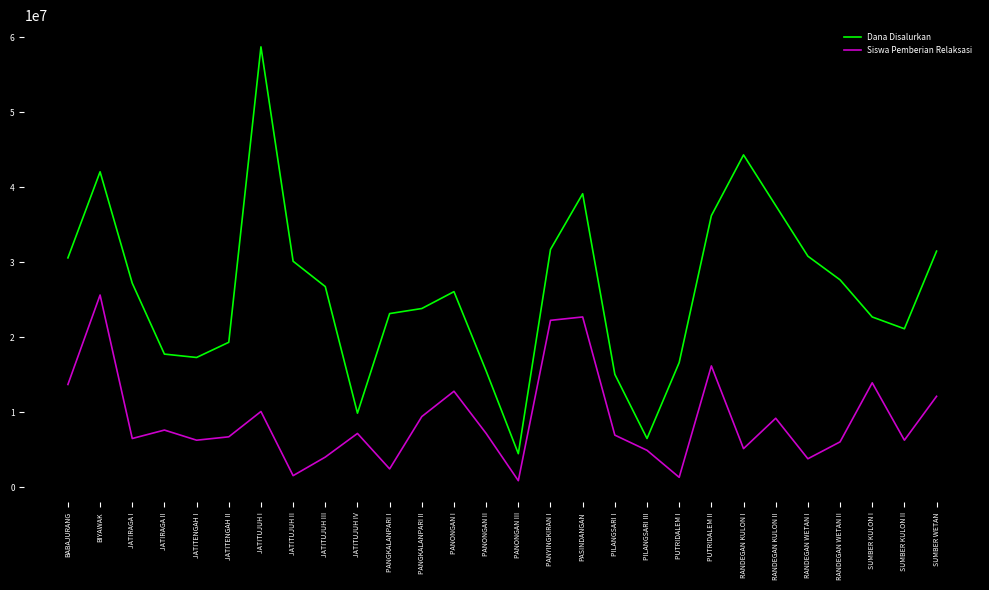

The value of Siswa Pemberian Relaksasi at RANDEGAN WETAN I is 3825000. True or false?

True